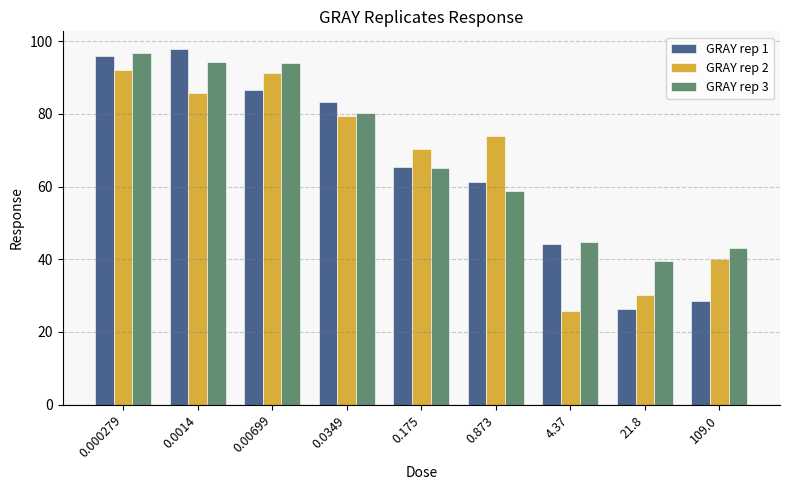

What is the difference between the maximum and minimum values in the GRAY rep 2 series?

66.1